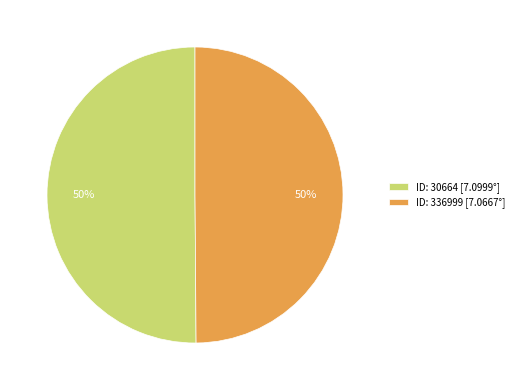

Is it true that ID: 336999 [7.0667°] is 50% of the pie?

True